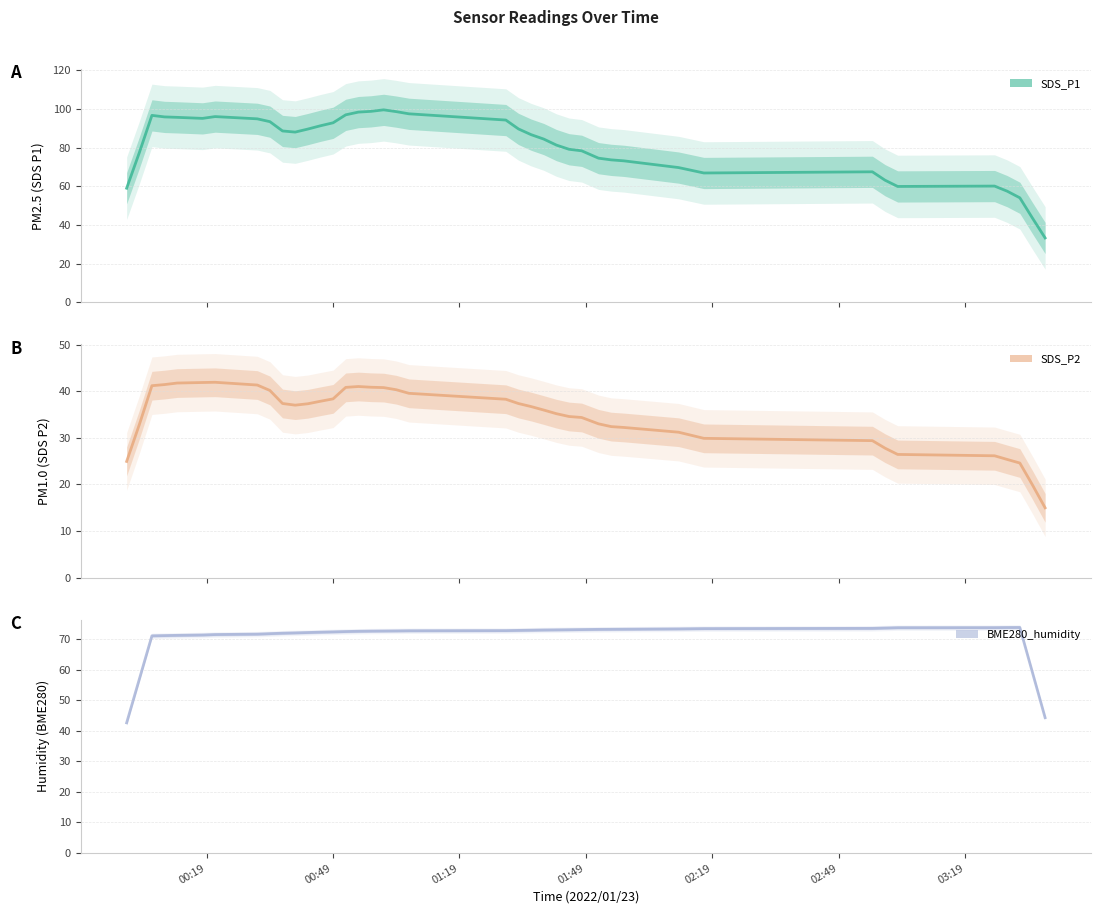

Reading right to left, extract all data points from this chart.

SDS_P1 (trend): 33.3	43.6	54.1	57.5	60.2	60.0	63.2	67.5	66.9	69.7	73.2	73.7	74.6	78.4	79.2	81.4	84.5	86.8	89.7	94.3	97.5	98.7	99.6	98.8	98.4	97.0	92.9	91.4	89.6	88.1	88.7	93.5	94.9	96.1	95.2	95.7	95.9	96.7	77.4	59.1
SDS_P2 (trend): 15.0	19.9	24.6	25.4	26.1	26.4	27.8	29.4	29.9	31.2	32.2	32.4	33.0	34.4	34.6	35.2	36.0	36.7	37.4	38.3	39.5	40.3	40.8	40.8	41.0	40.8	38.4	37.8	37.3	37.0	37.4	40.2	41.3	41.9	41.9	41.7	41.4	41.2	32.8	24.9
BME280_humidity (trend): 44.3	59.0	73.8	73.8	73.7	73.7	73.6	73.5	73.4	73.3	73.2	73.2	73.2	73.1	73.0	73.0	73.0	72.9	72.8	72.8	72.7	72.7	72.6	72.6	72.5	72.5	72.4	72.2	72.1	72.0	71.9	71.8	71.6	71.5	71.3	71.2	71.1	71.1	56.8	42.6